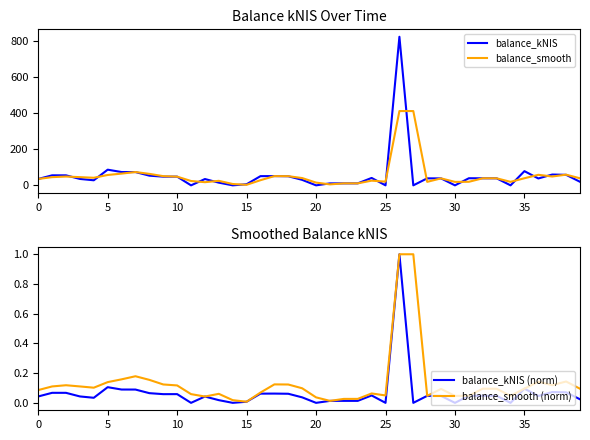

The balance_kNIS series shows 0.0 at 20. True or false?

True